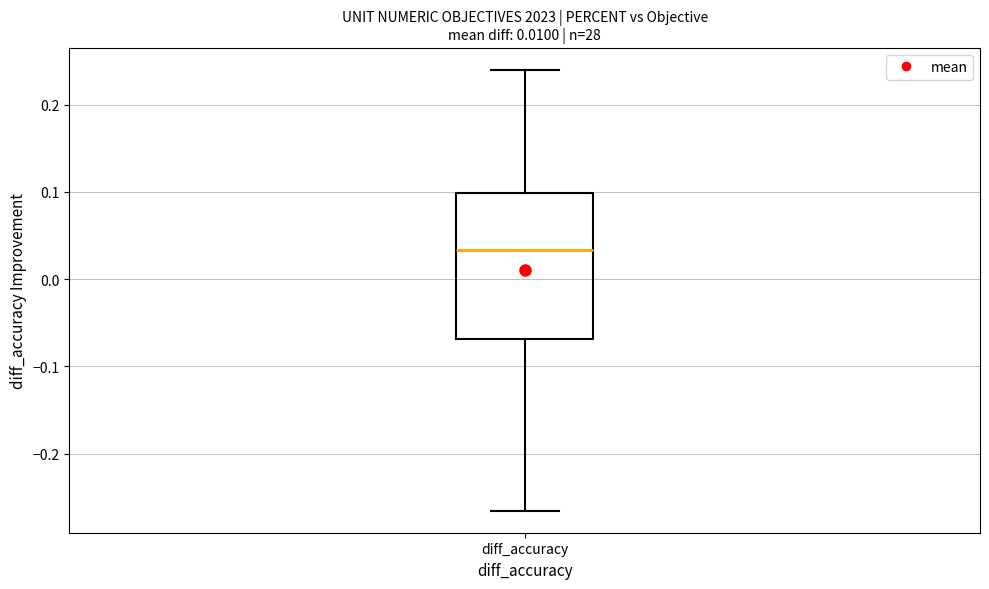

Transcribe this box plot: give where the median line is, the range the box spans, and where the two whiskers end, as read against the y-axis. The values are not printed on the chart, so give them approximately, as read against the axis.

median 0.03, box -0.07 to 0.10, whiskers -0.27 to 0.24